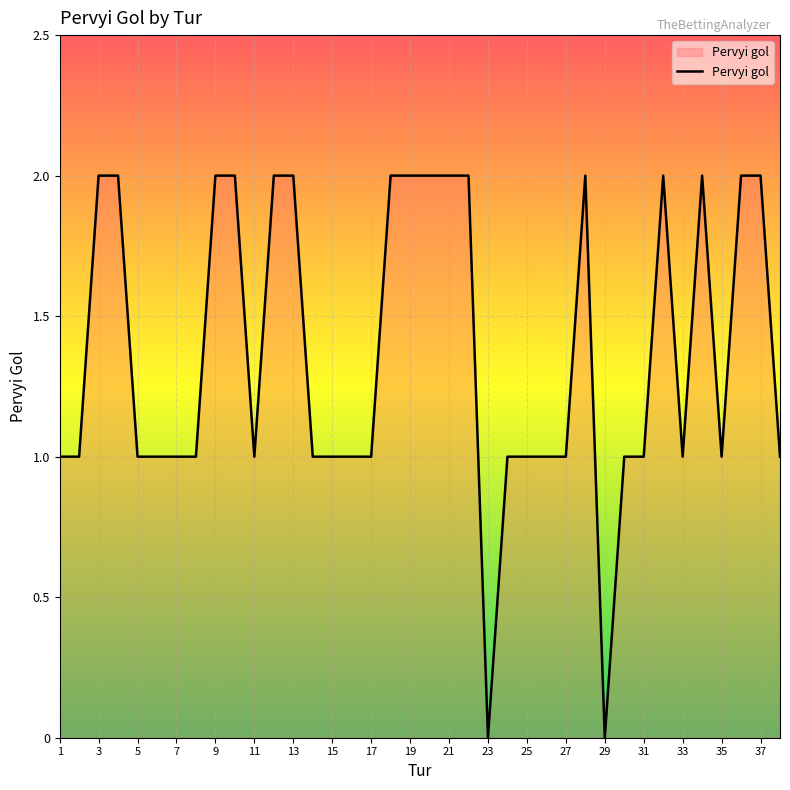

How many lines are shown in the chart?

1